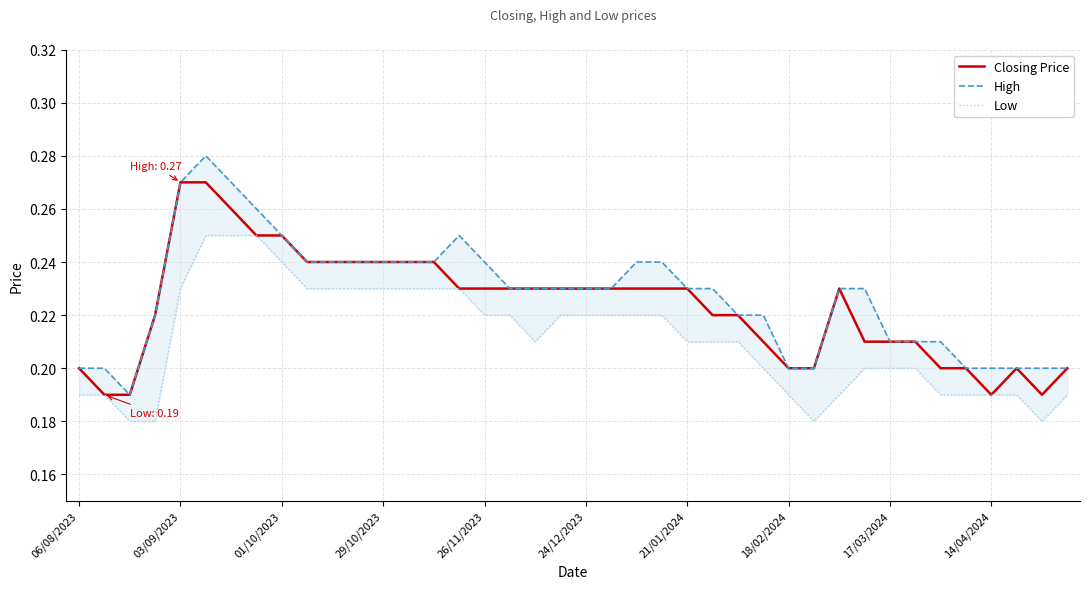

How many distinct data groups are displayed?

3